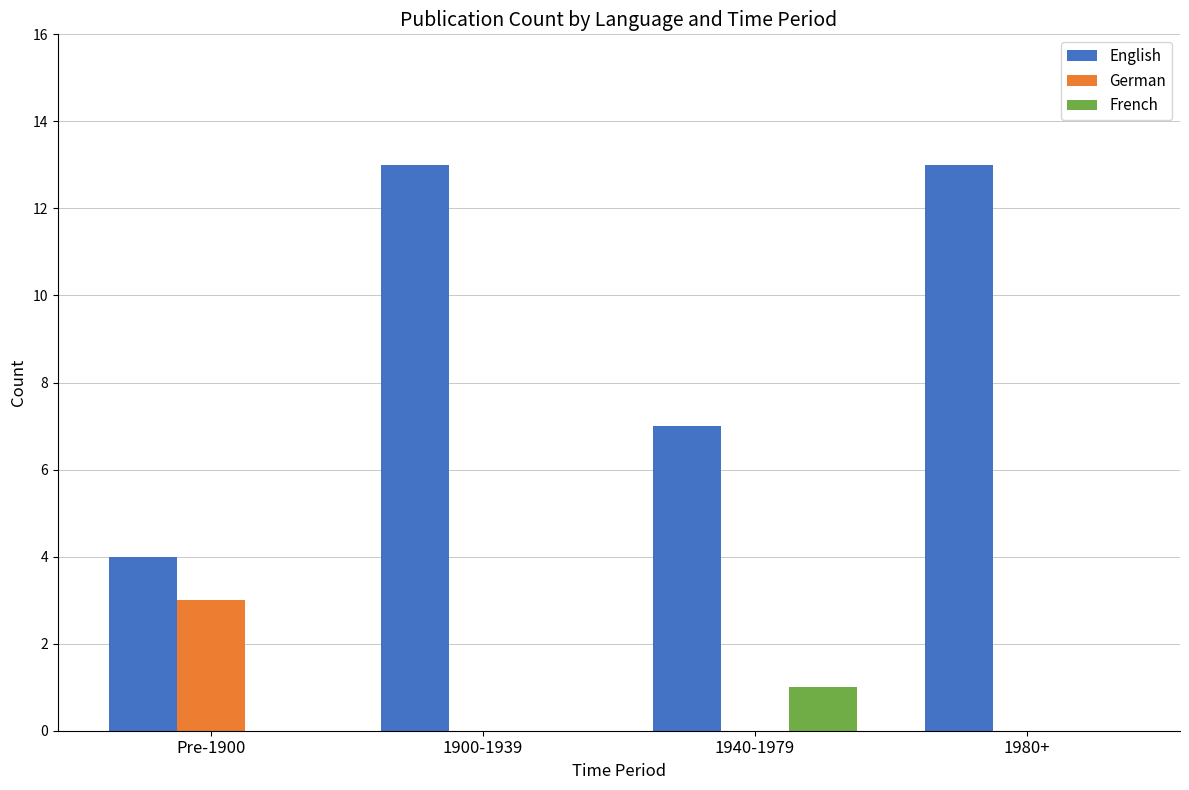

Is the value of English at 1940-1979 greater than the value of French at 1940-1979?

Yes